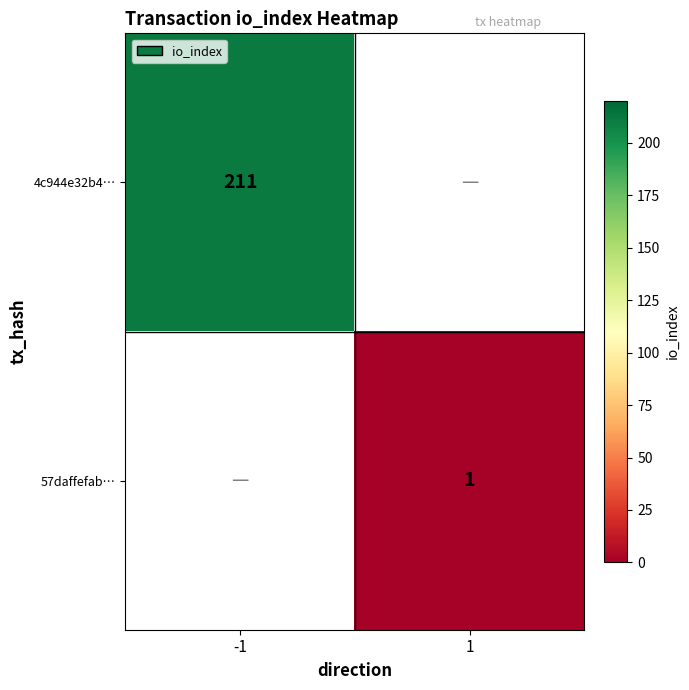

The value of 57daffefab… at 1 is 1. True or false?

True